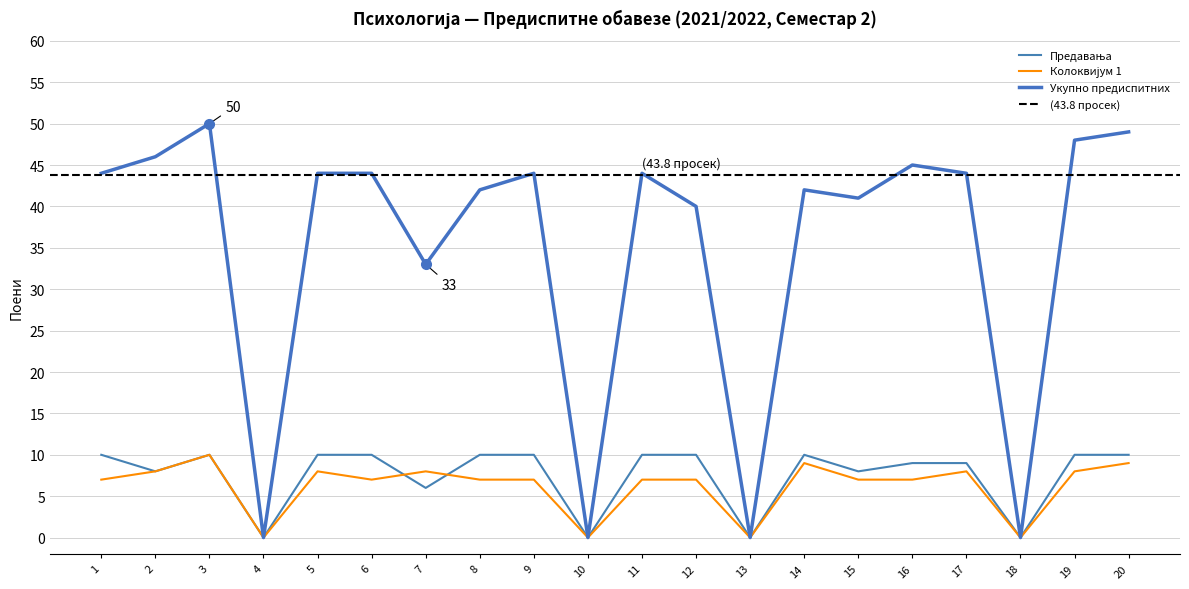

The Укупно предиспитних series shows 49 at 20. True or false?

True